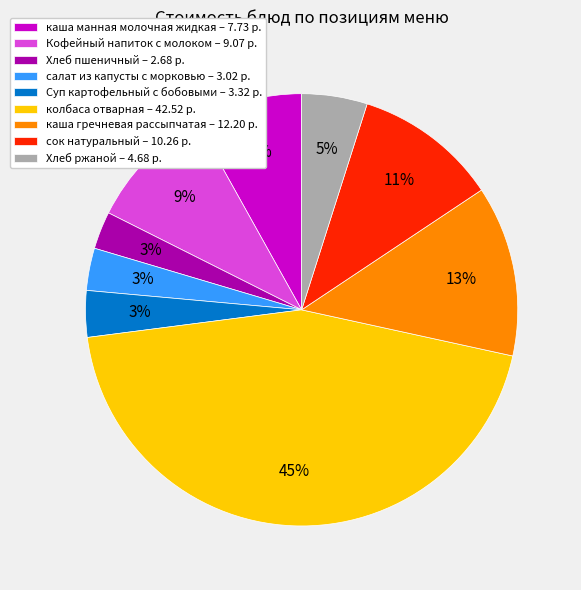

To the nearest percent, what percentage of the pie is Хлеб ржаной?

5%